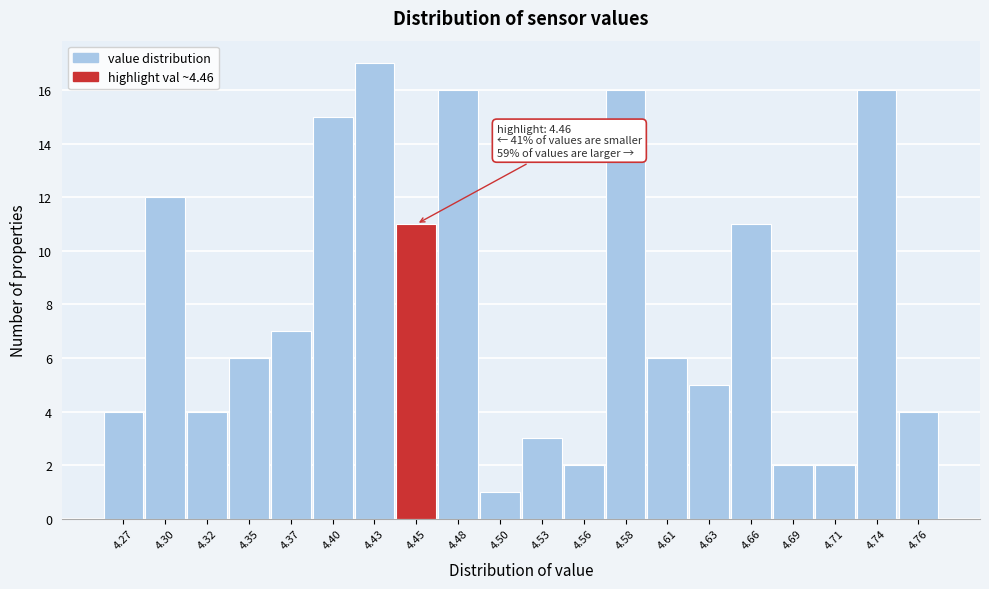

Reading left to right, transcribe all the data shown in this chart.

4.27=4	4.30=12	4.32=4	4.35=6	4.37=7	4.40=15	4.43=17	4.45=11	4.48=16	4.50=1	4.53=3	4.56=2	4.58=16	4.61=6	4.63=5	4.66=11	4.69=2	4.71=2	4.74=16	4.76=4